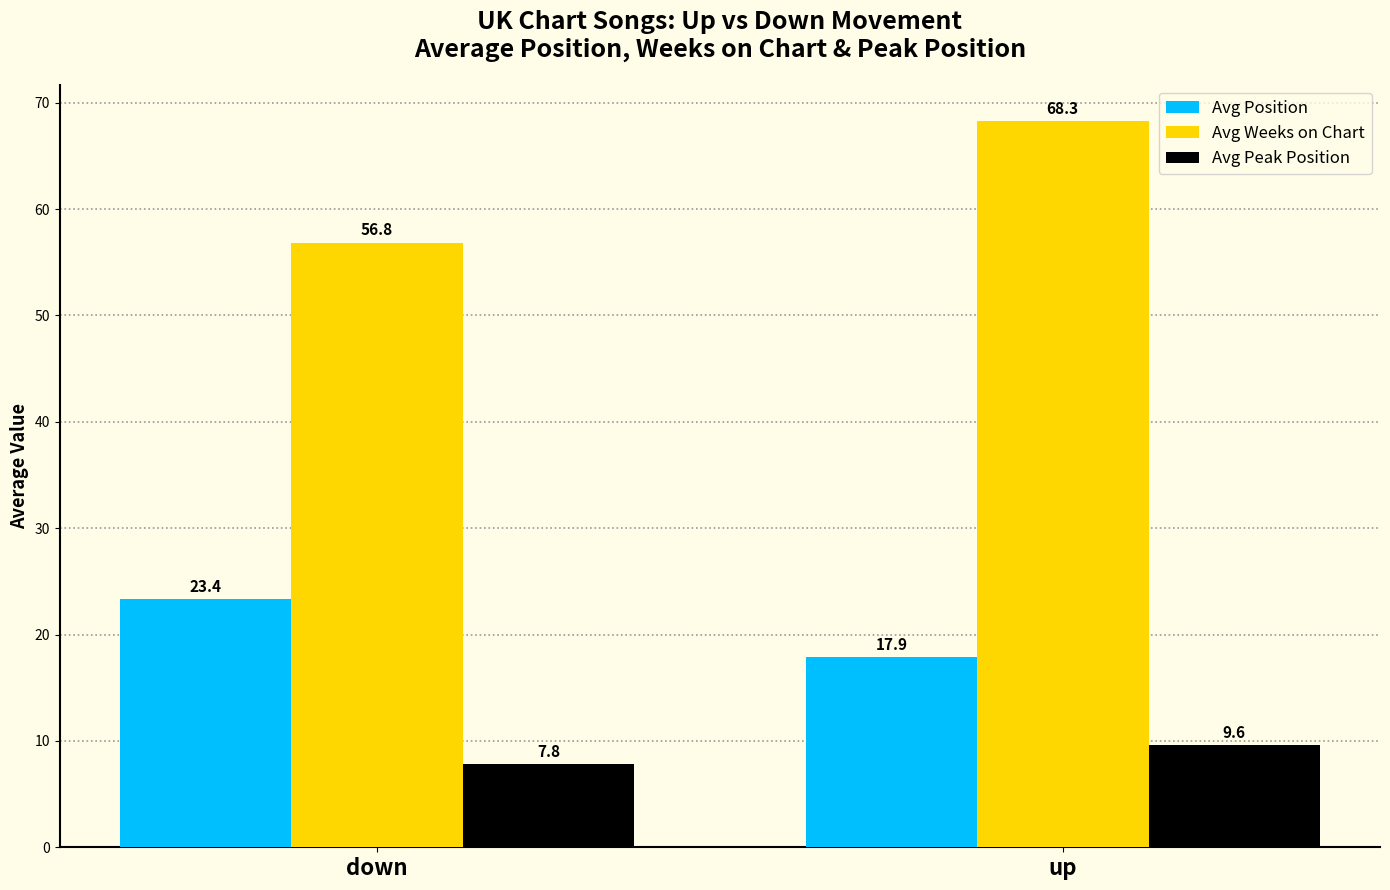

Which series has the largest range (max minus min)?

Avg Weeks on Chart